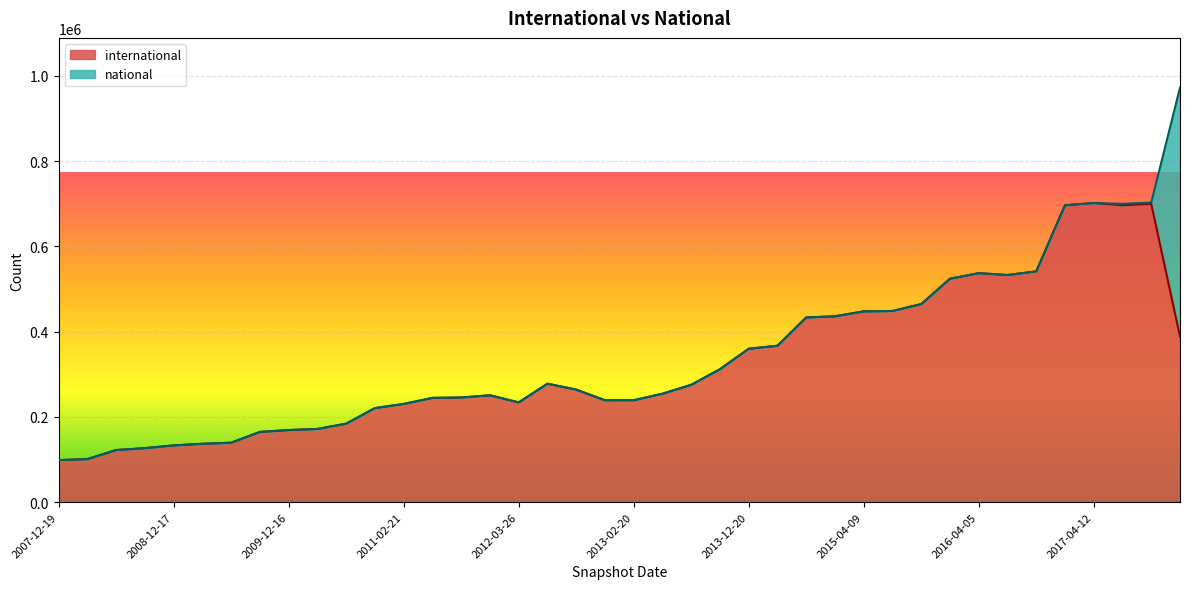

What is the difference between the second highest and second lowest values?

598717